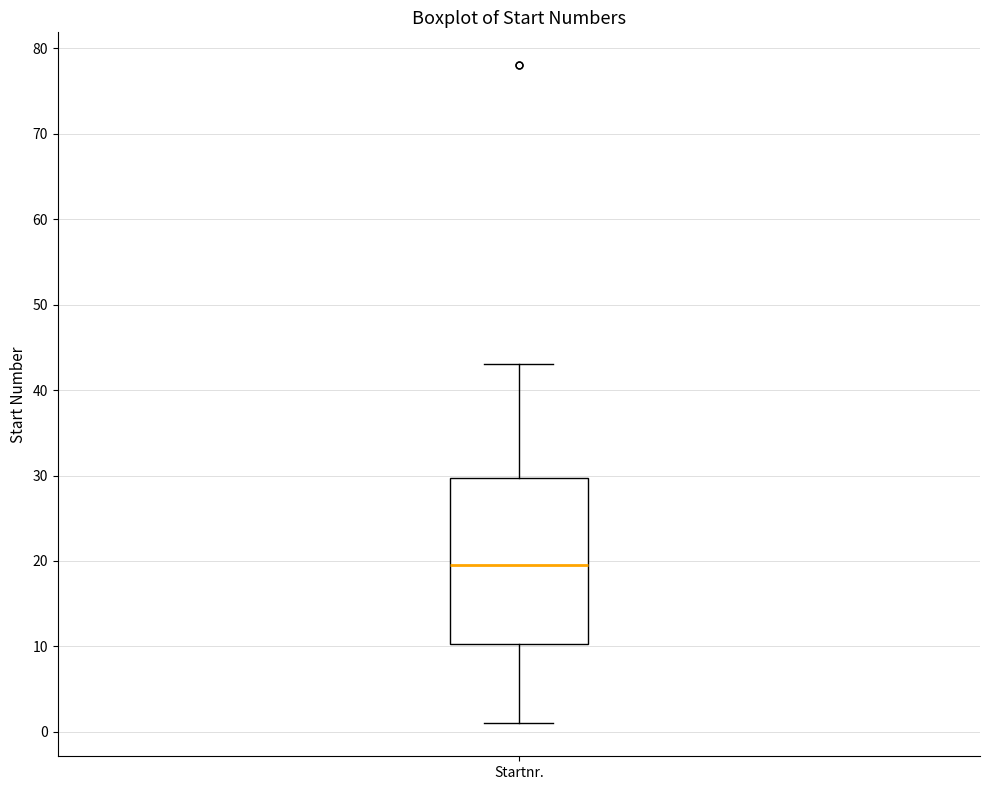

Read this box plot against the y-axis: the position of the median line, the range covered by the box, and the ends of both whiskers. The values are not printed on the chart, so give them approximately, as read against the axis.

median 20, box 10 to 30, whiskers 1 to 43